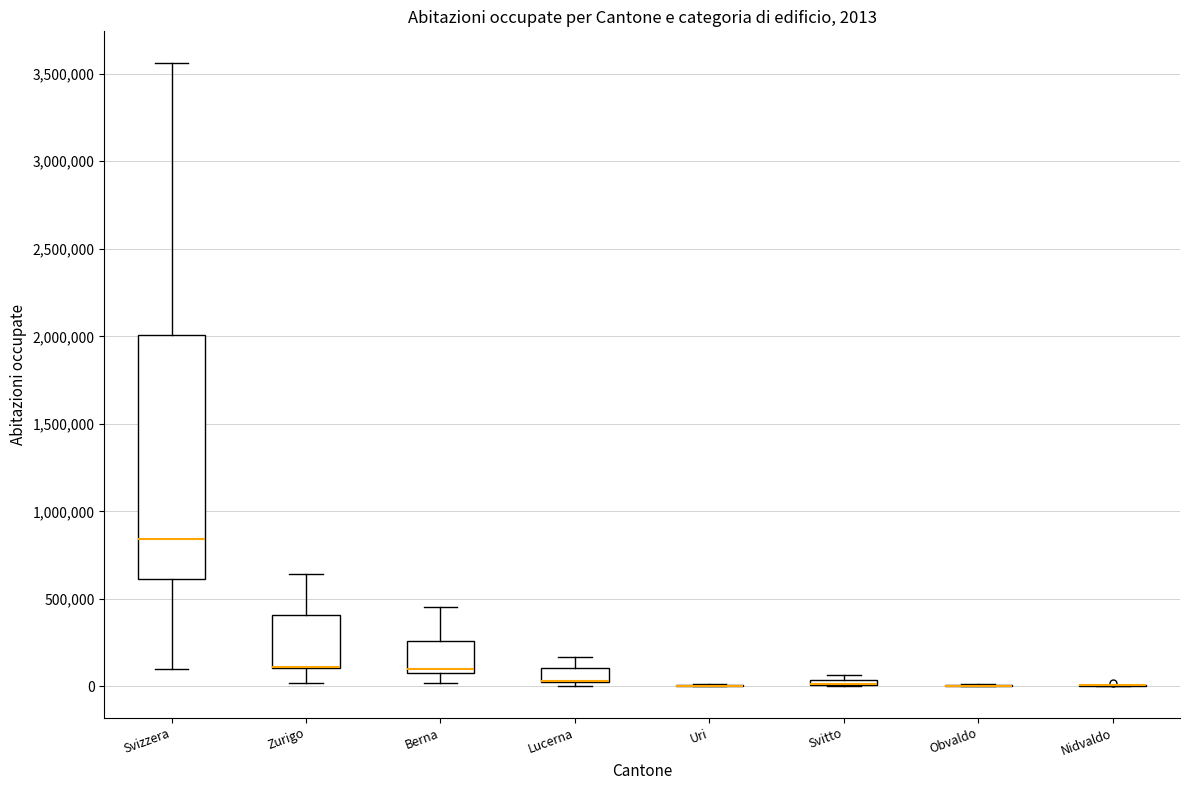

Comparing the boxes themselves (not the whiskers), which one is the tallest?

Svizzera